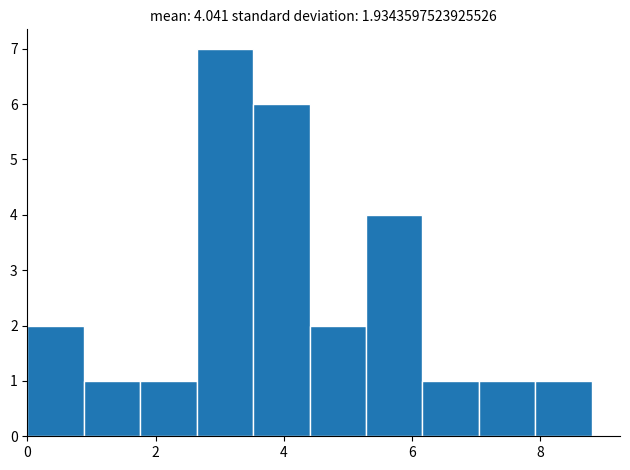

Which range on the x-axis has the tallest bar?

2.6 to 3.6